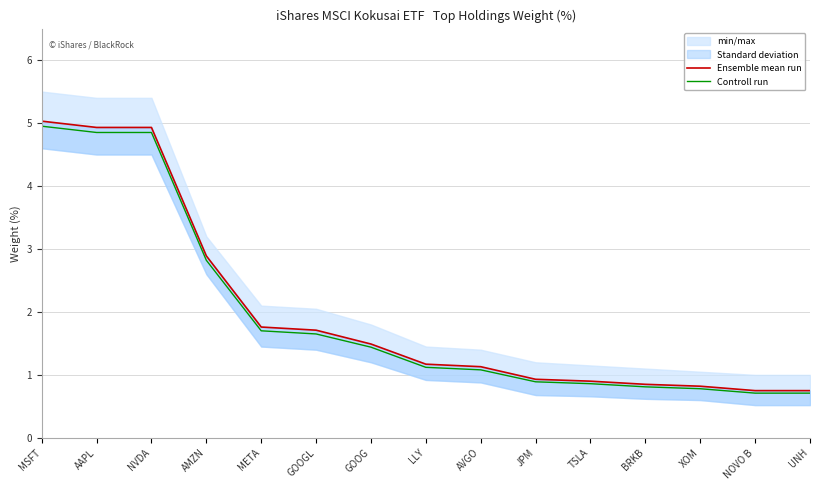

Reading right to left, transcribe all the data shown in this chart.

Ensemble mean run: 0.8	0.8	0.8	0.8	0.9	0.9	1.1	1.2	1.5	1.7	1.8	2.9	4.9	4.9	5.0
Controll run: 0.7	0.7	0.8	0.8	0.9	0.9	1.1	1.1	1.4	1.6	1.7	2.8	4.8	4.8	5.0